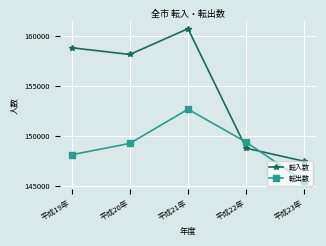

What is the average value of the 転出数 series?

148957